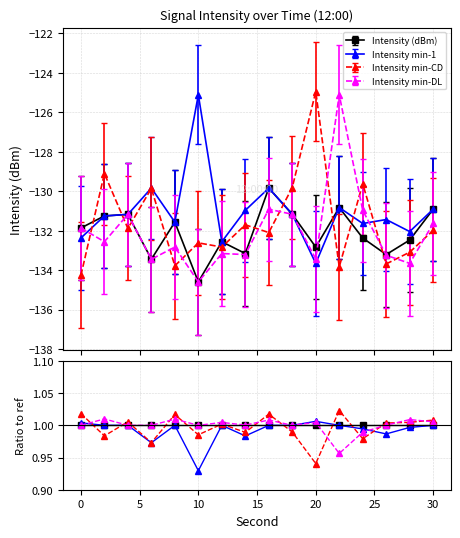

Is it true that Intensity min-1 equals 1.0 at 30?

True